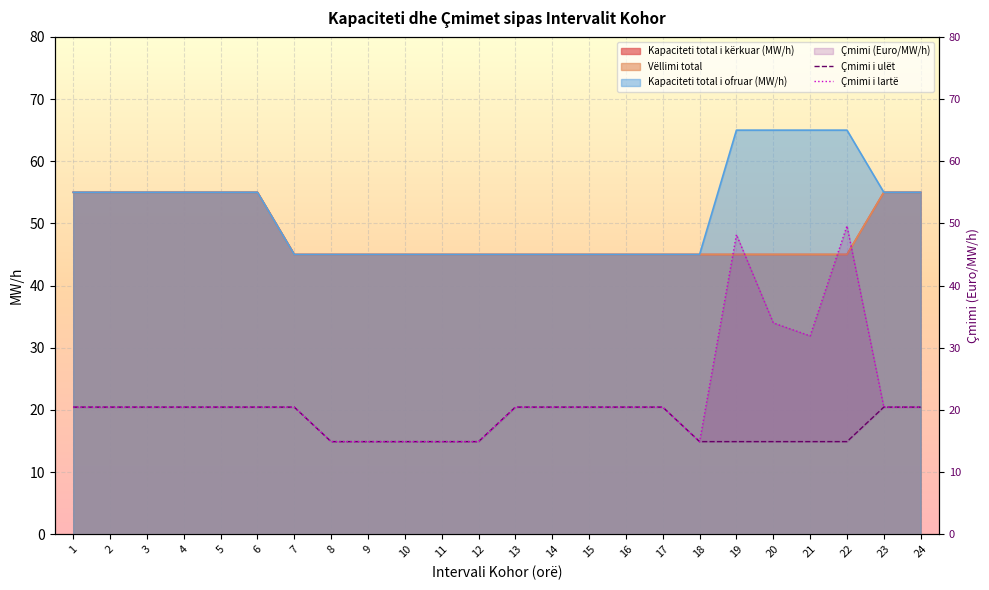

Is it true that Vëllimi total equals 12 at 14?

False